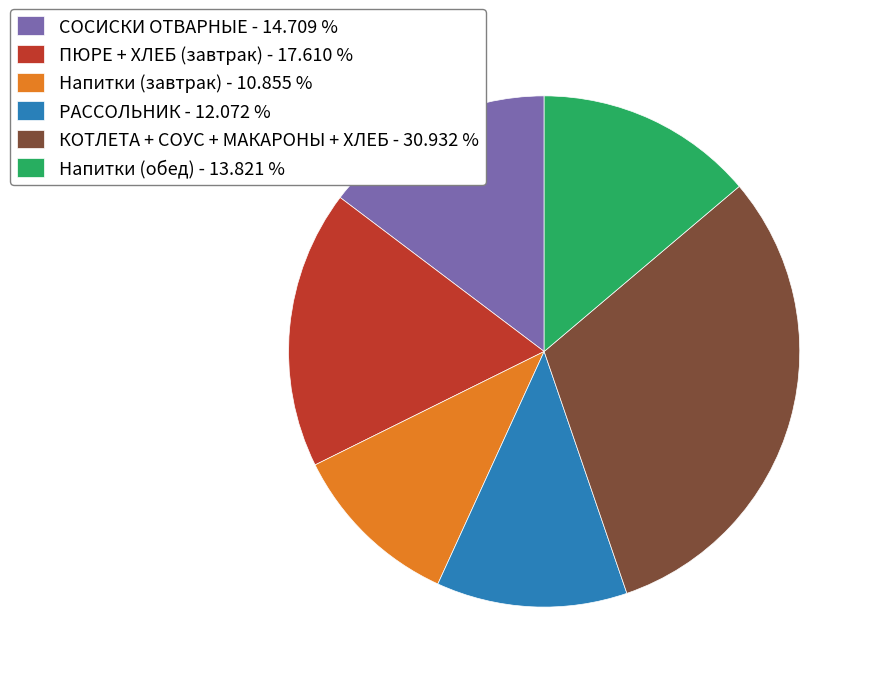

Approximately how many times larger is the value at ПЮРЕ + ХЛЕБ (завтрак) - 17.610 % compared to РАССОЛЬНИК - 12.072 %?

1.5